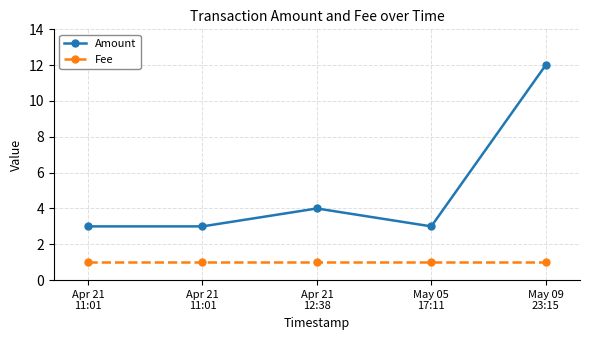

Reading left to right, extract all data points from this chart.

Amount: 3	3	4	3	12
Fee: 1	1	1	1	1